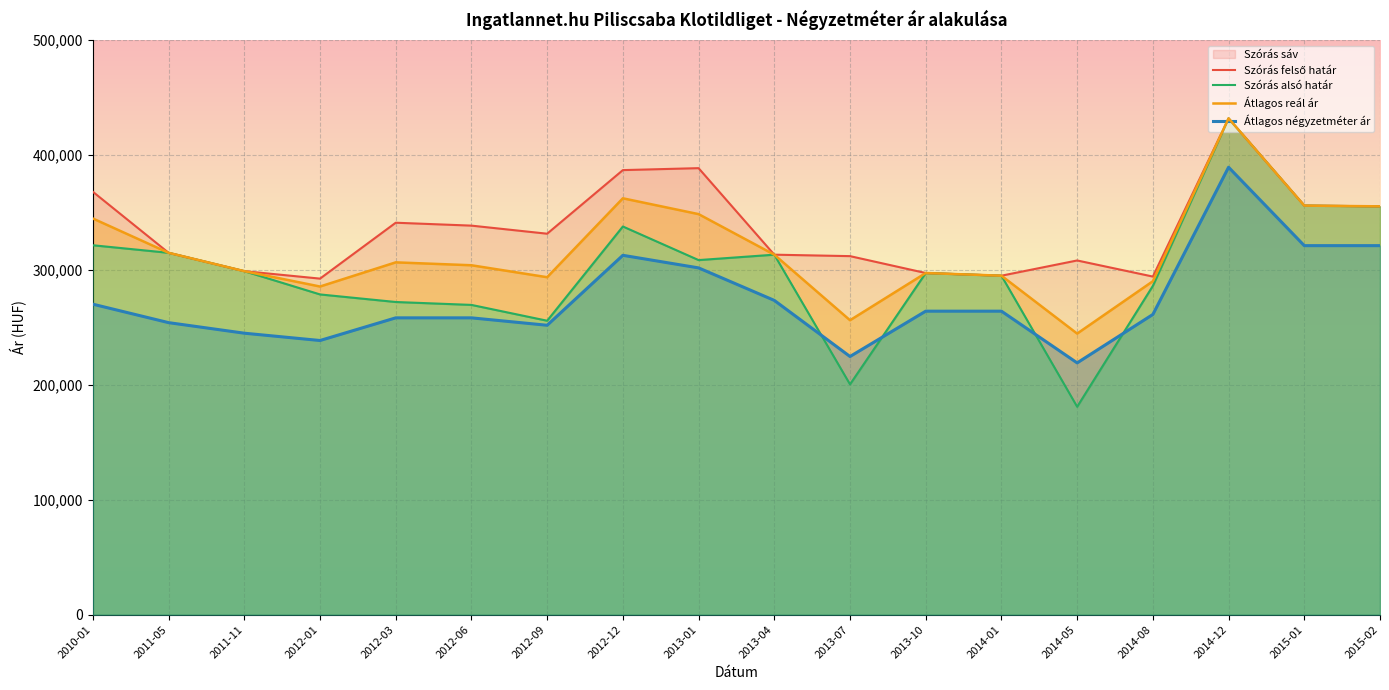

Does the chart display data point markers on the line(s)?

No